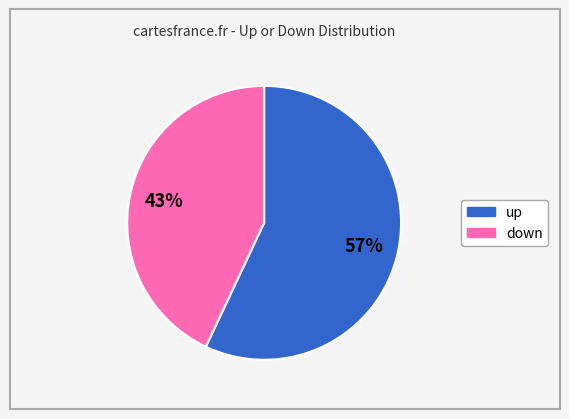

What is the ratio of the value at down to the value at up?

0.8